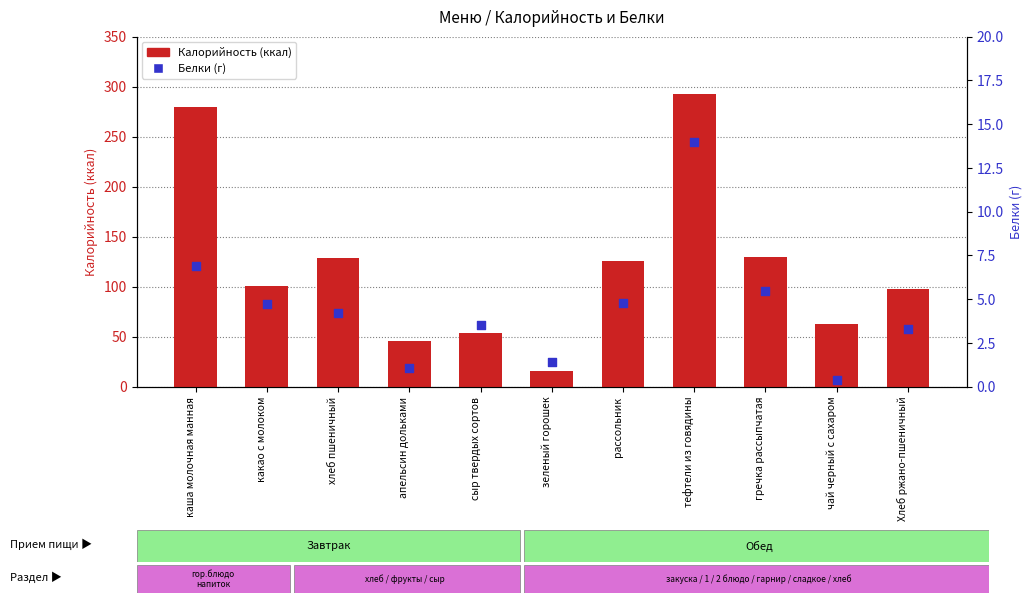

Which series contains the lowest Y value?

Белки